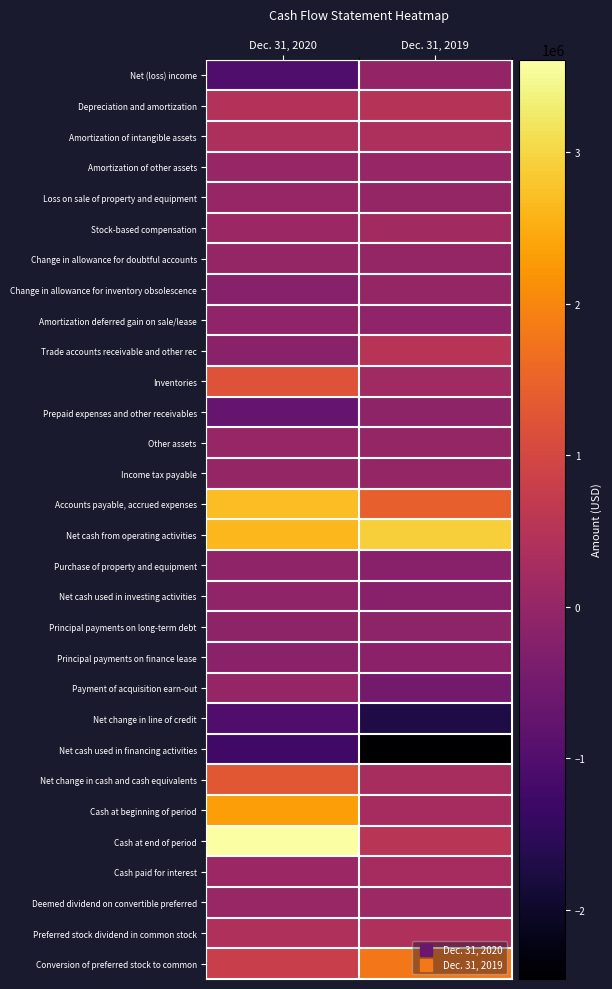

Reading left to right, list all the values displayed in this chart.

Net (loss) income: Dec. 31, 2020=-1050536	Dec. 31, 2019=-38825
Depreciation and amortization: Dec. 31, 2020=438354	Dec. 31, 2019=495000
Amortization of intangible assets: Dec. 31, 2020=362192	Dec. 31, 2019=362191
Amortization of other assets: Dec. 31, 2020=11949	Dec. 31, 2019=20064
Loss on sale of property and equipment: Dec. 31, 2020=18760	Dec. 31, 2019=0
Stock-based compensation: Dec. 31, 2020=98251	Dec. 31, 2019=188031
Change in allowance for doubtful accounts: Dec. 31, 2020=-4295	Dec. 31, 2019=0
Change in allowance for inventory obsolescence: Dec. 31, 2020=-208344	Dec. 31, 2019=-13532
Amortization deferred gain on sale/lease: Dec. 31, 2020=-75224	Dec. 31, 2019=-75223
Trade accounts receivable and other rec: Dec. 31, 2020=-169885	Dec. 31, 2019=506759
Inventories: Dec. 31, 2020=1194758	Dec. 31, 2019=157085
Prepaid expenses and other receivables: Dec. 31, 2020=-688692	Dec. 31, 2019=-109644
Other assets: Dec. 31, 2020=8005	Dec. 31, 2019=-8725
Income tax payable: Dec. 31, 2020=2949	Dec. 31, 2019=-14350
Accounts payable, accrued expenses: Dec. 31, 2020=2693434	Dec. 31, 2019=1447408
Net cash from operating activities: Dec. 31, 2020=2631676	Dec. 31, 2019=2916239
Purchase of property and equipment: Dec. 31, 2020=-71646	Dec. 31, 2019=-183731
Net cash used in investing activities: Dec. 31, 2020=-71646	Dec. 31, 2019=-183731
Principal payments on long-term debt: Dec. 31, 2020=-88512	Dec. 31, 2019=-89231
Principal payments on finance lease: Dec. 31, 2020=-165009	Dec. 31, 2019=-145779
Payment of acquisition earn-out: Dec. 31, 2020=0	Dec. 31, 2019=-500000
Net change in line of credit: Dec. 31, 2020=-1012934	Dec. 31, 2019=-1721533
Net cash used in financing activities: Dec. 31, 2020=-1266455	Dec. 31, 2019=-2456543
Net change in cash and cash equivalents: Dec. 31, 2020=1293575	Dec. 31, 2019=275965
Cash at beginning of period: Dec. 31, 2020=2316301	Dec. 31, 2019=256030
Cash at end of period: Dec. 31, 2020=3609876	Dec. 31, 2019=531995
Cash paid for interest: Dec. 31, 2020=85560	Dec. 31, 2019=256262
Deemed dividend on convertible preferred: Dec. 31, 2020=51352	Dec. 31, 2019=108539
Preferred stock dividend in common stock: Dec. 31, 2020=376311	Dec. 31, 2019=369153
Conversion of preferred stock to common: Dec. 31, 2020=790010	Dec. 31, 2019=1791320